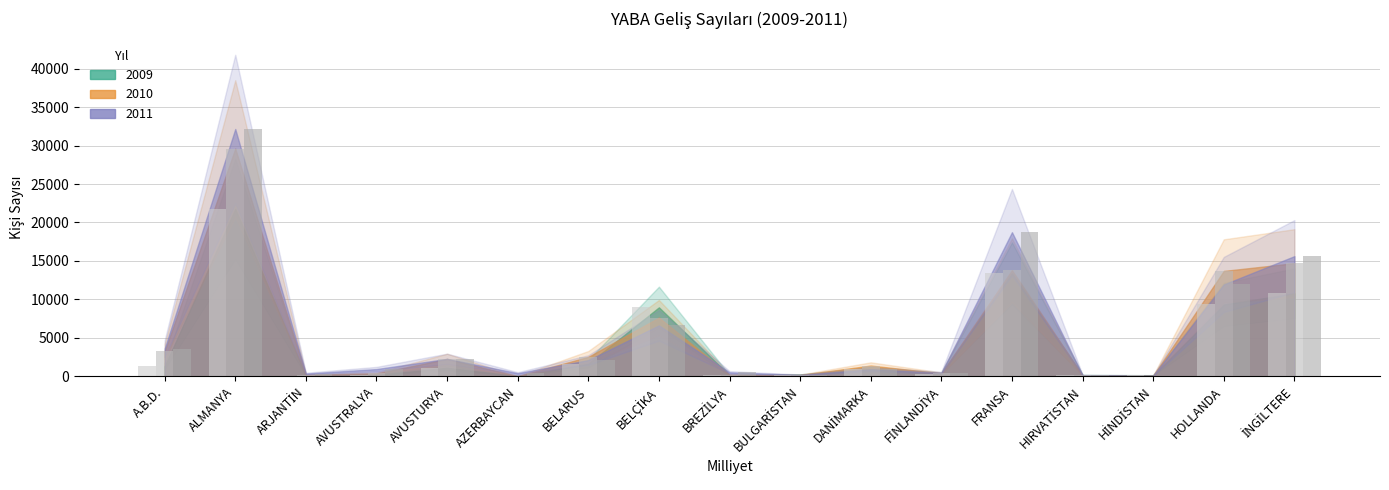

True or false: 2009 has a value of 3852 at İNGİLTERE.

False